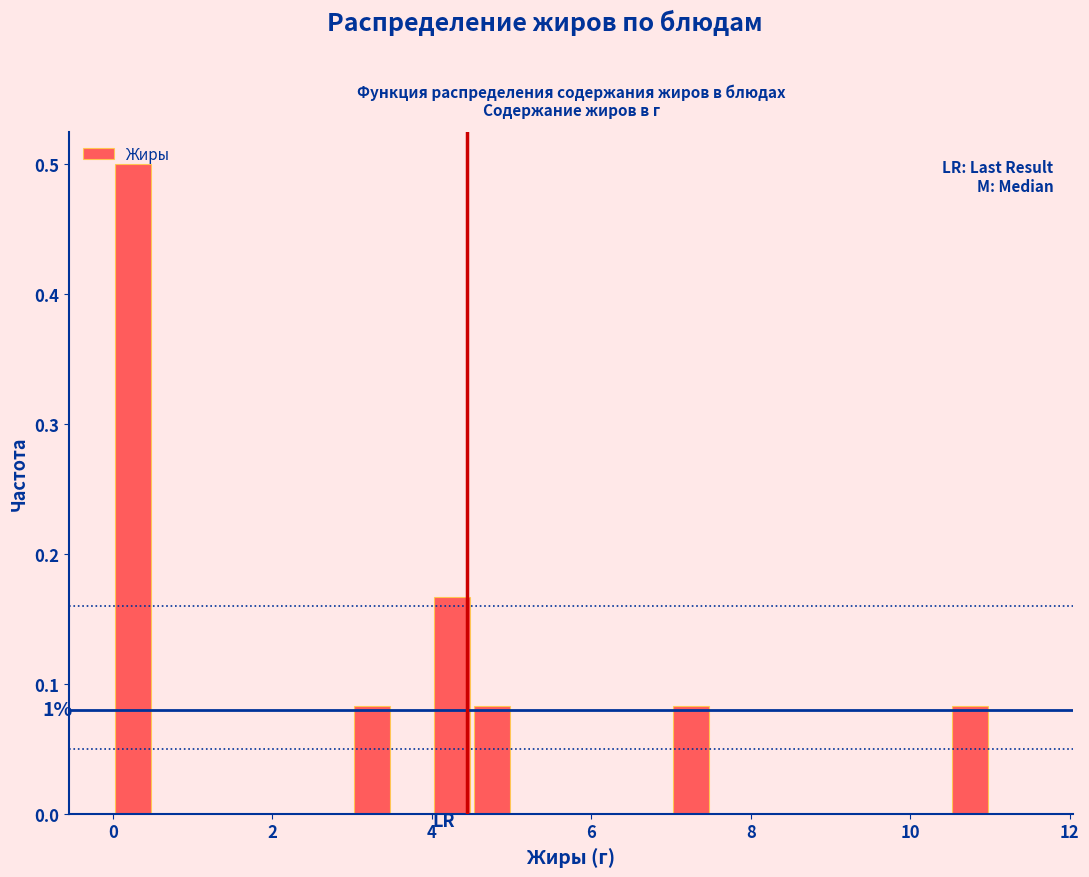

Around what value on the x-axis is the tallest bar? Give the approximate position of its centre, as read against the axis.

0.2